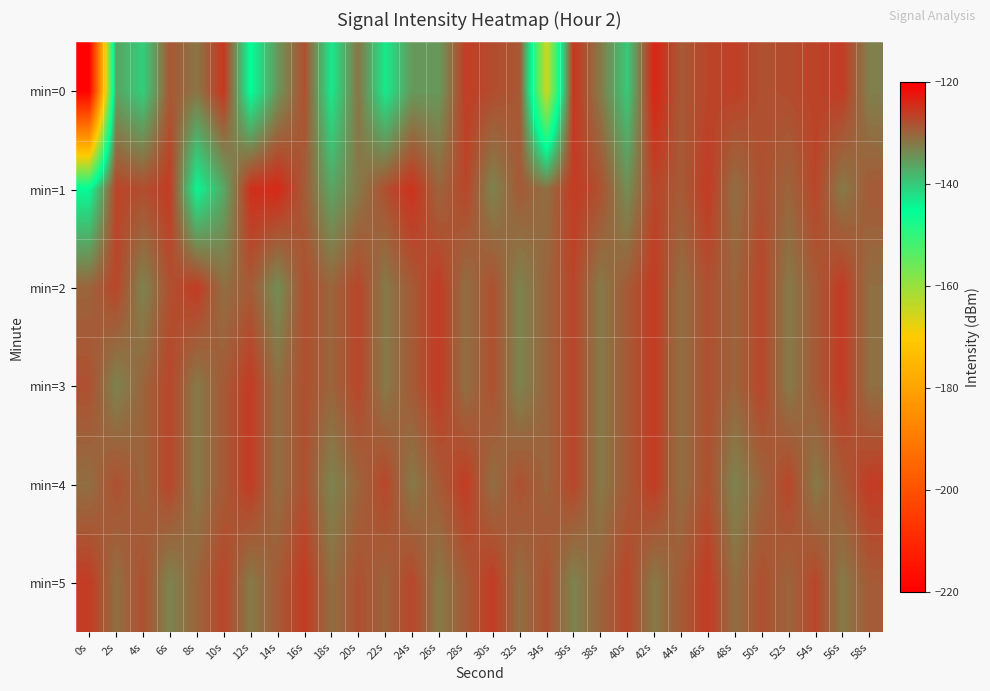

Reading left to right, list all the values displayed in this chart.

min=0: 0s=-219.3	2s=-136.2	4s=-140.4	6s=-128.7	8s=-131.7	10s=-125.5	12s=-145.1	14s=-134.8	16s=-128.1	18s=-142.9	20s=-131.7	22s=-143.0	24s=-135.1	26s=-135.1	28s=-126.2	30s=-127.6	32s=-128.7	34s=-165.2	36s=-125.4	38s=-132.0	40s=-139.8	42s=-123.7	44s=-128.8	46s=-127.0	48s=-126.4	50s=-128.0	52s=-127.6	54s=-126.7	56s=-126.1	58s=-132.6
min=1: 0s=-144.5	2s=-126.9	4s=-127.7	6s=-126.1	8s=-144.1	10s=-136.7	12s=-124.8	14s=-124.1	16s=-129.0	18s=-136.3	20s=-132.0	22s=-128.0	24s=-125.0	26s=-130.0	28s=-127.0	30s=-133.0	32s=-129.0	34s=-131.0	36s=-126.0	38s=-128.0	40s=-134.0	42s=-127.0	44s=-129.0	46s=-126.0	48s=-131.0	50s=-128.0	52s=-130.0	54s=-127.0	56s=-132.0	58s=-129.0
min=2: 0s=-130.0	2s=-127.0	4s=-133.0	6s=-128.0	8s=-126.0	10s=-131.0	12s=-129.0	14s=-134.0	16s=-128.0	18s=-130.0	20s=-127.0	22s=-132.0	24s=-129.0	26s=-126.0	28s=-131.0	30s=-128.0	32s=-133.0	34s=-130.0	36s=-127.0	38s=-132.0	40s=-129.0	42s=-126.0	44s=-131.0	46s=-128.0	48s=-130.0	50s=-127.0	52s=-132.0	54s=-129.0	56s=-126.0	58s=-131.0
min=3: 0s=-128.0	2s=-133.0	4s=-130.0	6s=-127.0	8s=-132.0	10s=-129.0	12s=-126.0	14s=-131.0	16s=-128.0	18s=-130.0	20s=-127.0	22s=-132.0	24s=-129.0	26s=-126.0	28s=-131.0	30s=-128.0	32s=-133.0	34s=-130.0	36s=-127.0	38s=-132.0	40s=-129.0	42s=-126.0	44s=-131.0	46s=-128.0	48s=-130.0	50s=-127.0	52s=-132.0	54s=-129.0	56s=-126.0	58s=-131.0
min=4: 0s=-131.0	2s=-128.0	4s=-130.0	6s=-127.0	8s=-132.0	10s=-129.0	12s=-126.0	14s=-131.0	16s=-128.0	18s=-133.0	20s=-130.0	22s=-127.0	24s=-132.0	26s=-129.0	28s=-126.0	30s=-131.0	32s=-128.0	34s=-130.0	36s=-127.0	38s=-132.0	40s=-129.0	42s=-126.0	44s=-131.0	46s=-128.0	48s=-133.0	50s=-130.0	52s=-127.0	54s=-132.0	56s=-129.0	58s=-126.0
min=5: 0s=-126.0	2s=-131.0	4s=-128.0	6s=-133.0	8s=-130.0	10s=-127.0	12s=-132.0	14s=-129.0	16s=-126.0	18s=-131.0	20s=-128.0	22s=-130.0	24s=-127.0	26s=-132.0	28s=-129.0	30s=-126.0	32s=-131.0	34s=-128.0	36s=-133.0	38s=-130.0	40s=-127.0	42s=-132.0	44s=-129.0	46s=-126.0	48s=-131.0	50s=-128.0	52s=-130.0	54s=-127.0	56s=-132.0	58s=-129.0